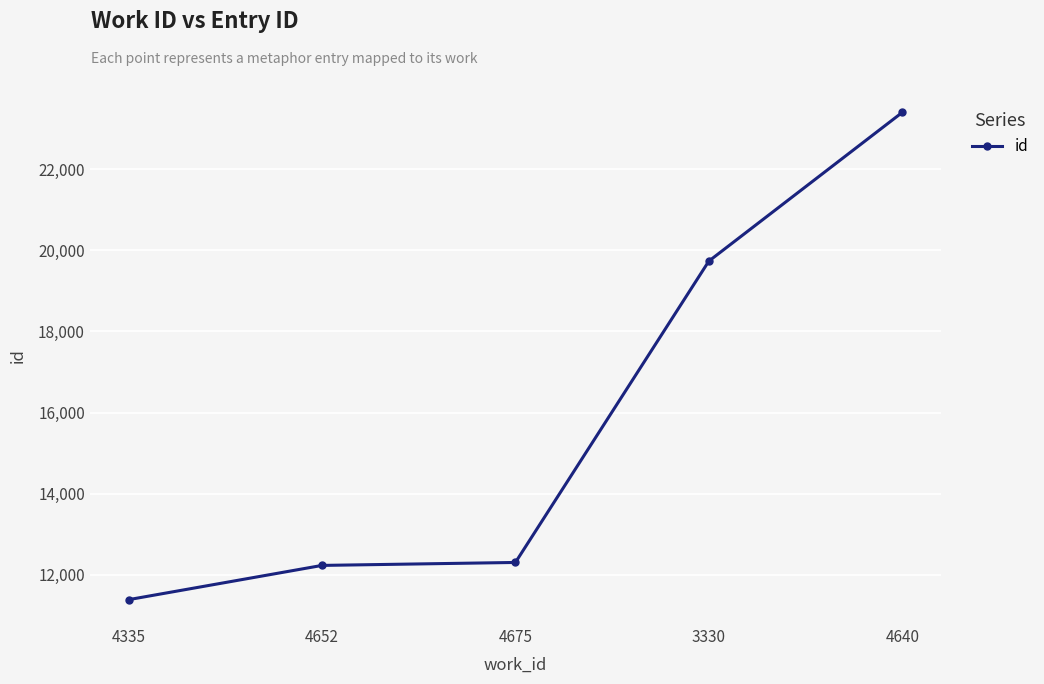

What is the change in value from 4335 to 4675?

+917